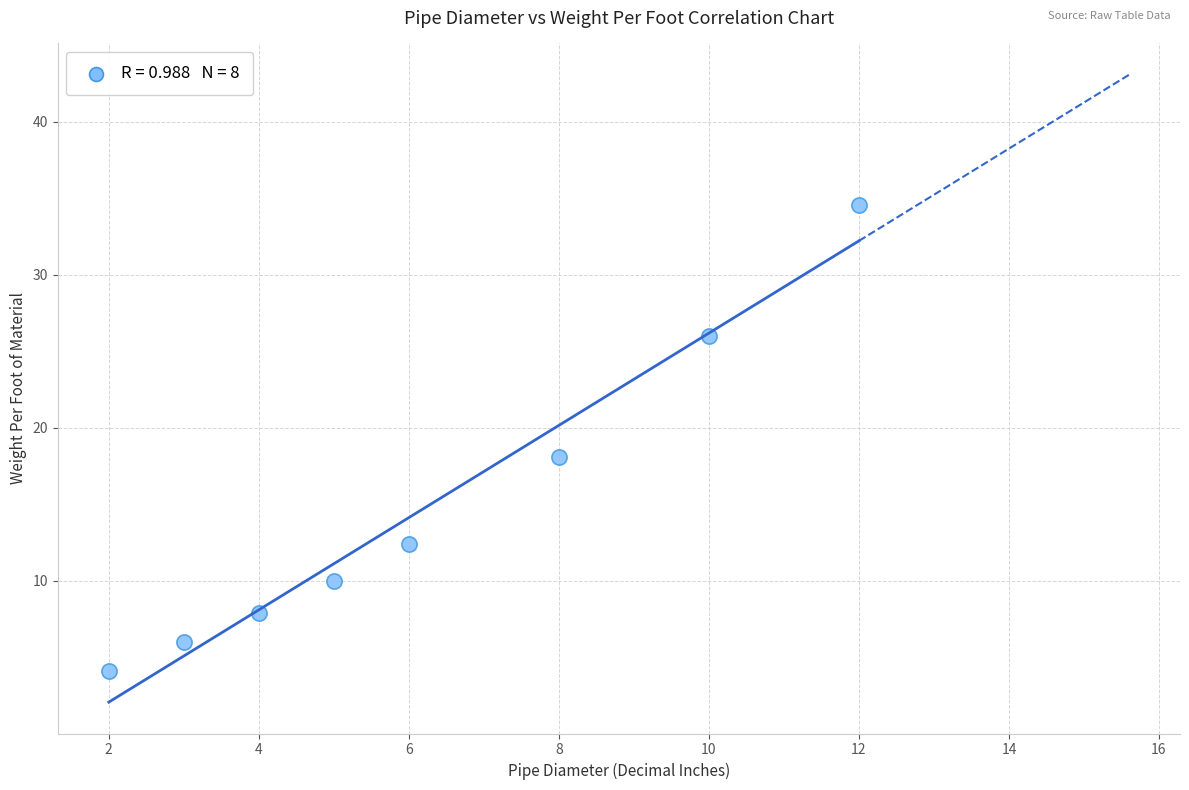

What Y value in the scatter plot is closest to 19?

18.1